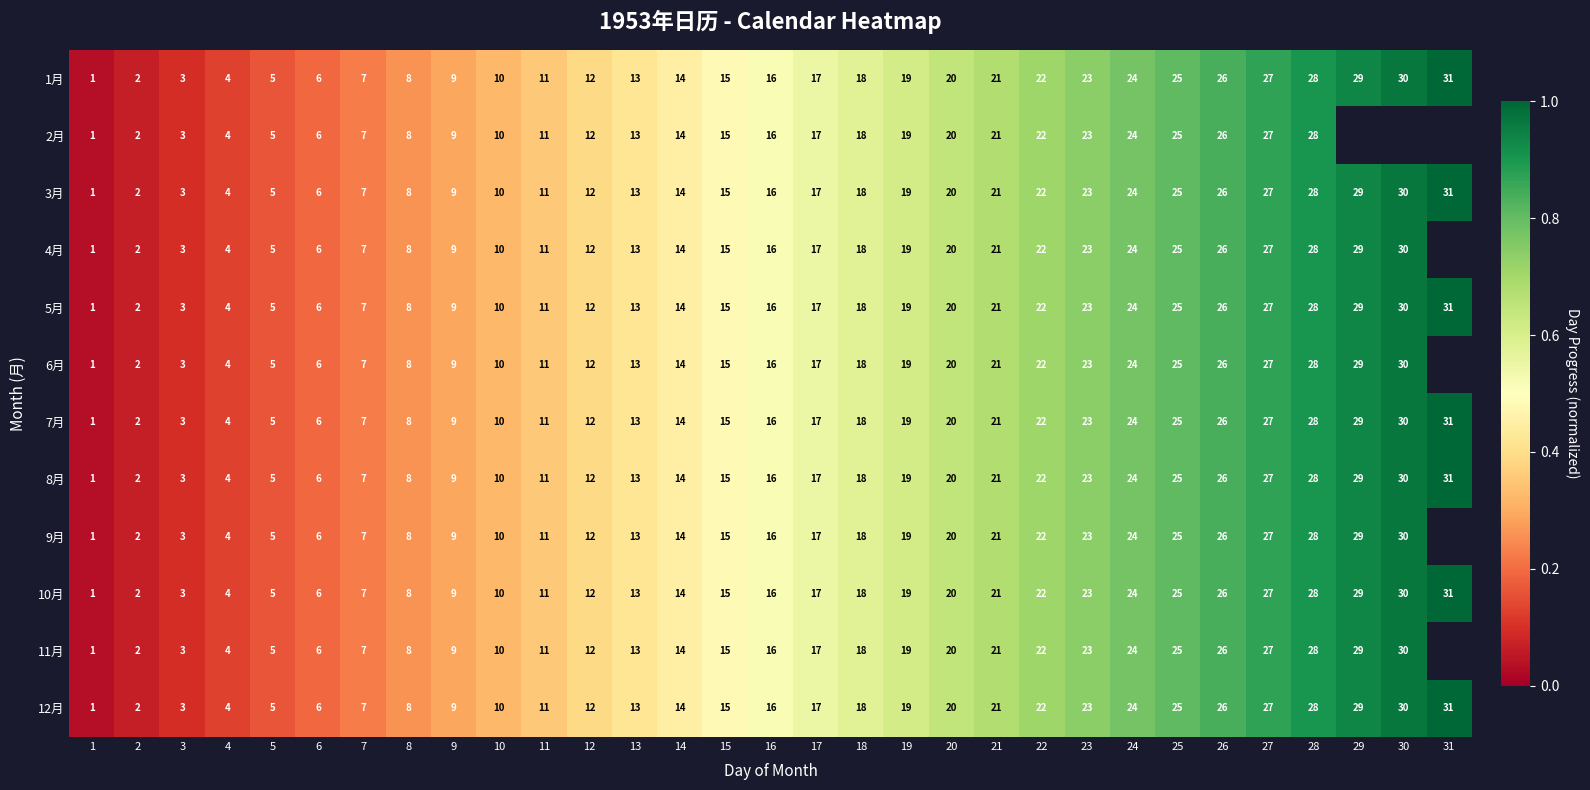

List the series in order of their peak value, lowest first.

2月, 4月, 6月, 9月, 11月, 1月, 3月, 5月, 7月, 8月, 10月, 12月